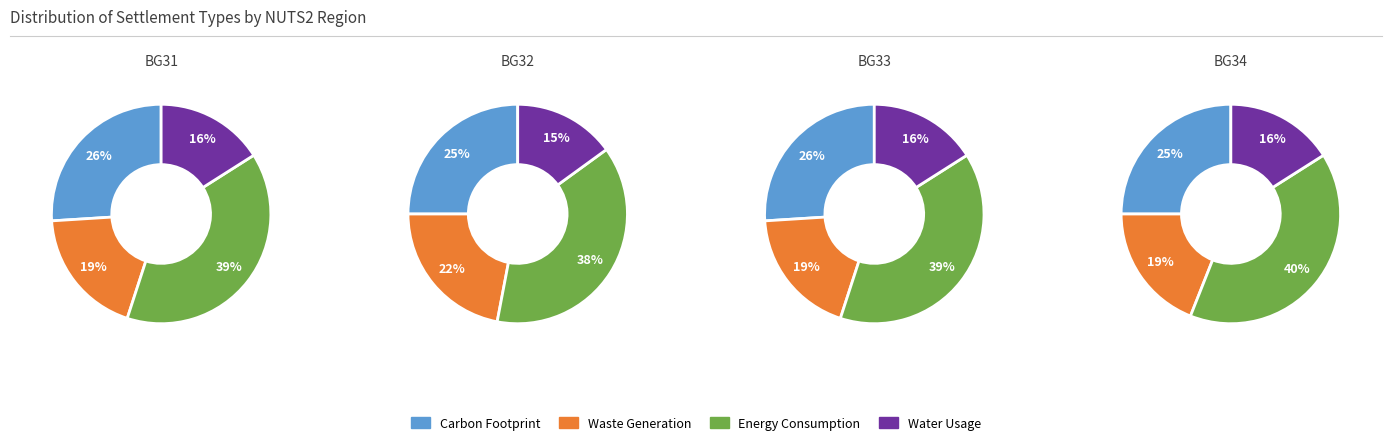

What is the difference between the highest and lowest values at 3?

24